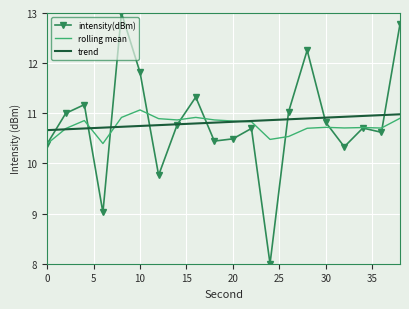

Which series has the largest range (max minus min)?

intensity(dBm)